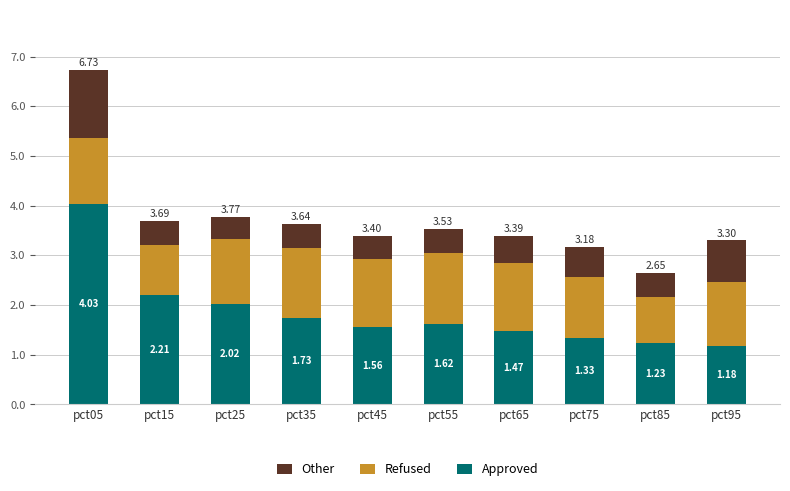

List the labels in order of Approved value, largest first.

pct05, pct15, pct25, pct35, pct55, pct45, pct65, pct75, pct85, pct95